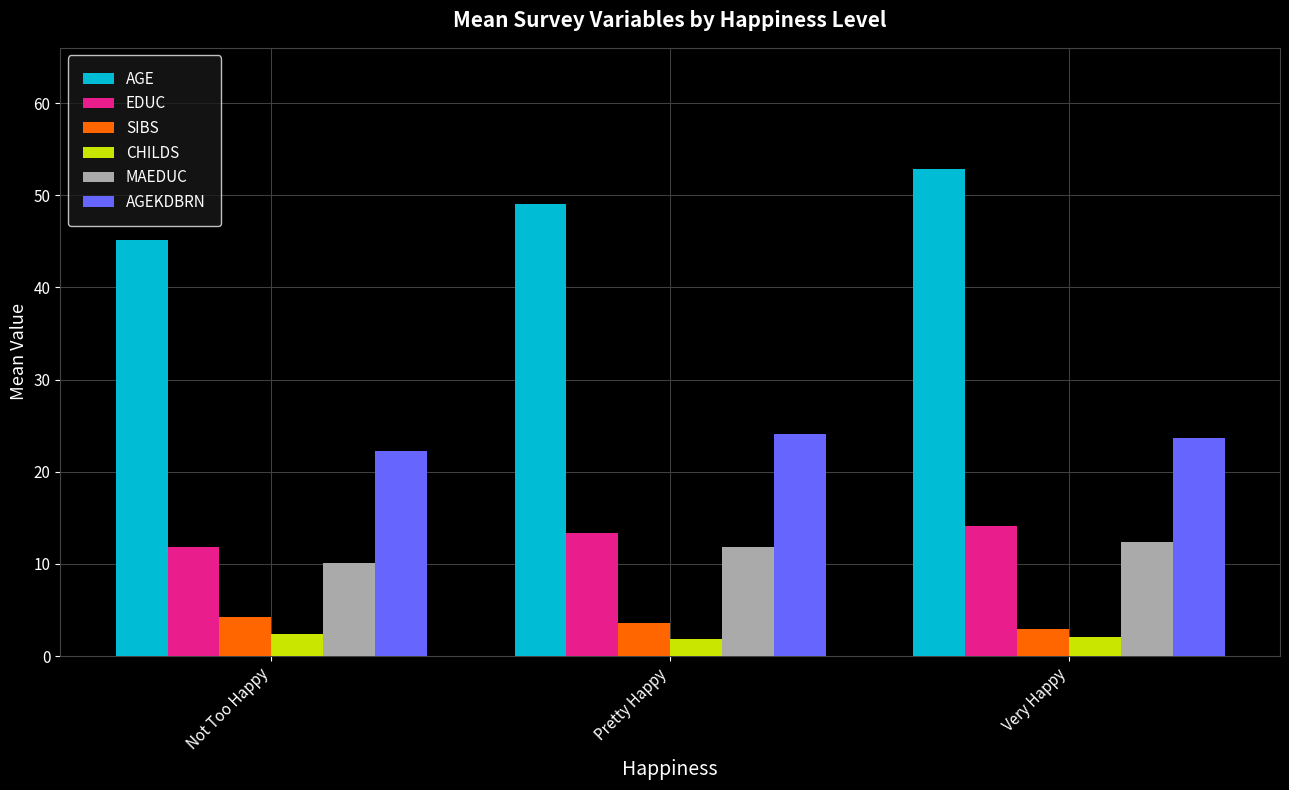

What is the smallest value displayed?

1.9